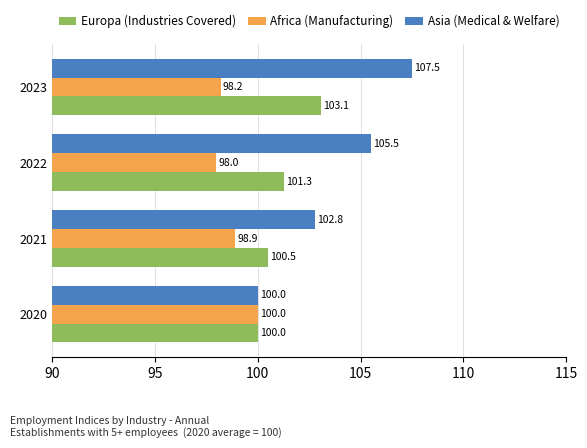

How many data points does each series have?

4